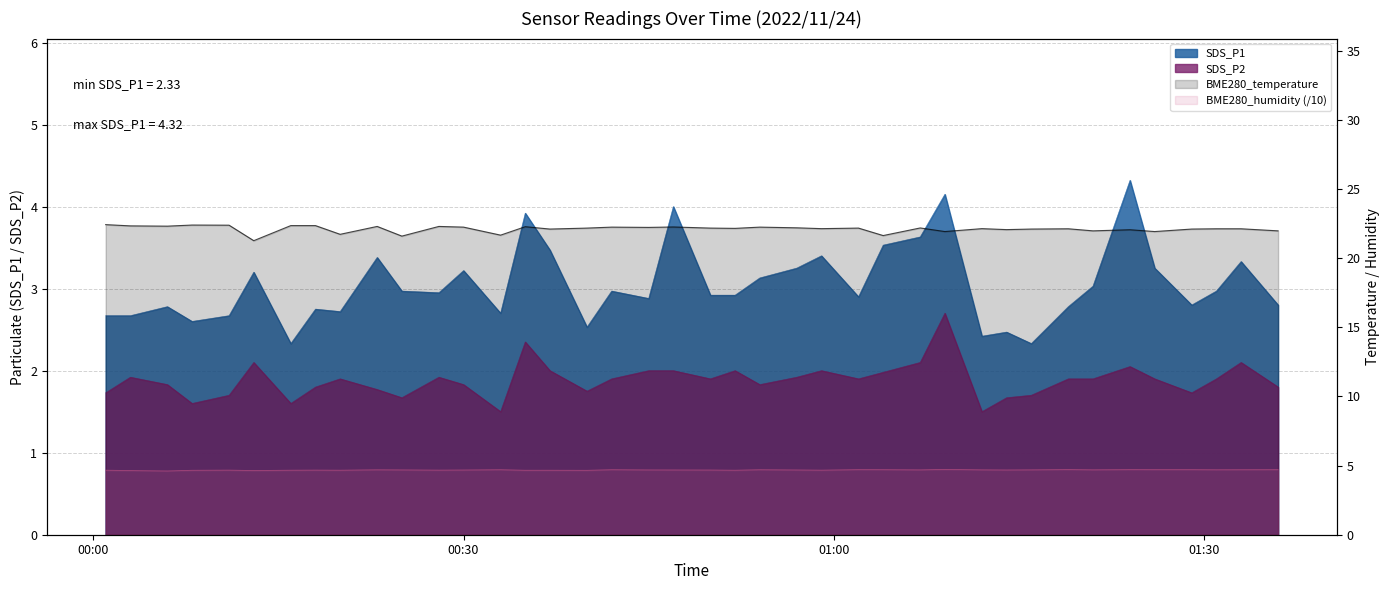

True or false: SDS_P2 and BME280_humidity cross at least once.

False